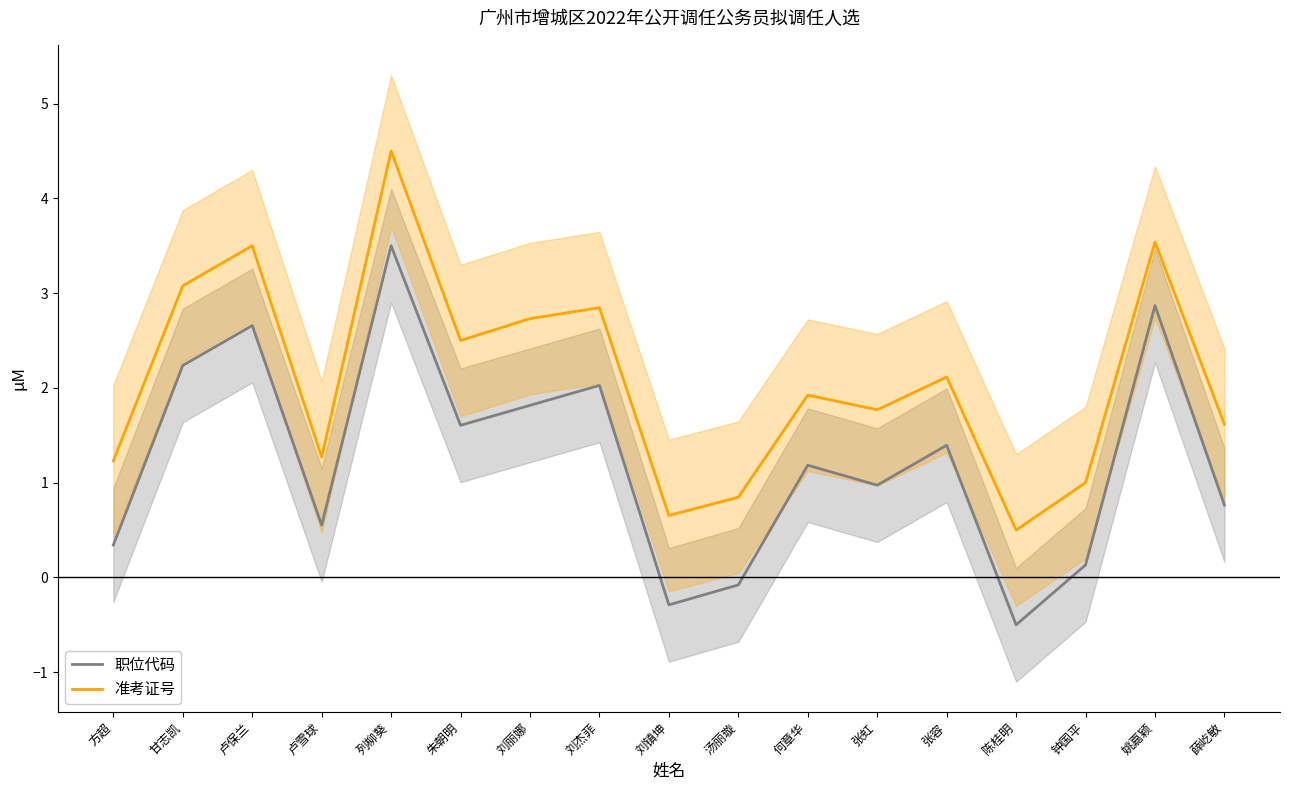

Which category has the lowest value in the 职位代码 series?

陈桂明